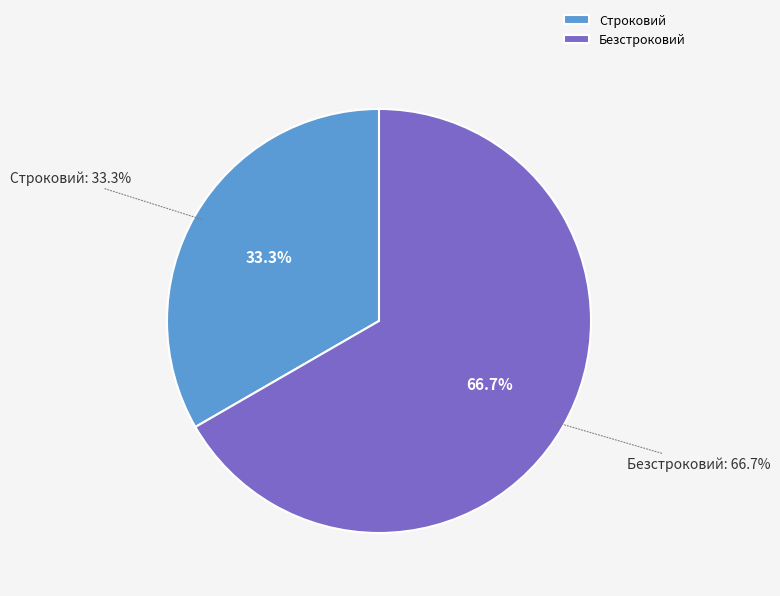

Combined, what portion of the pie is Безстроковий and Строковий?

100.0%